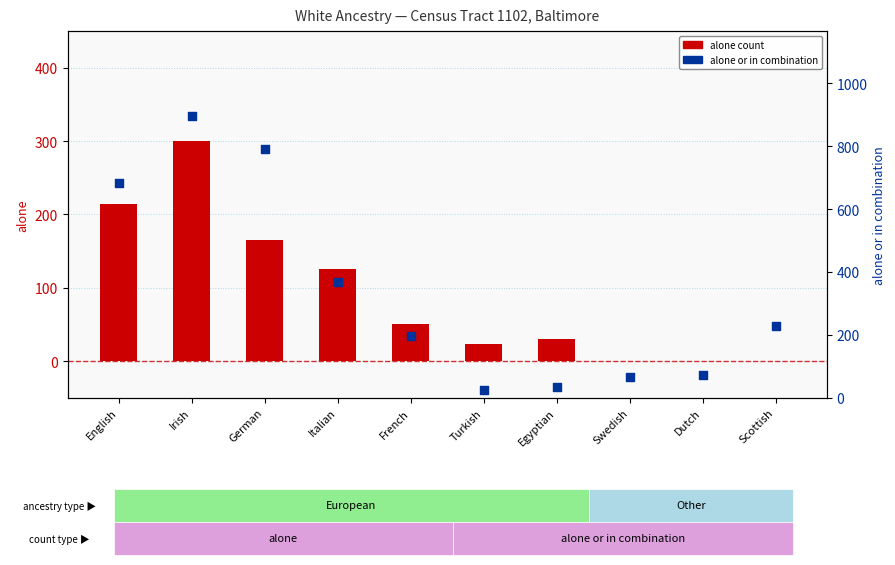

Which series reaches the minimum Y coordinate?

alone